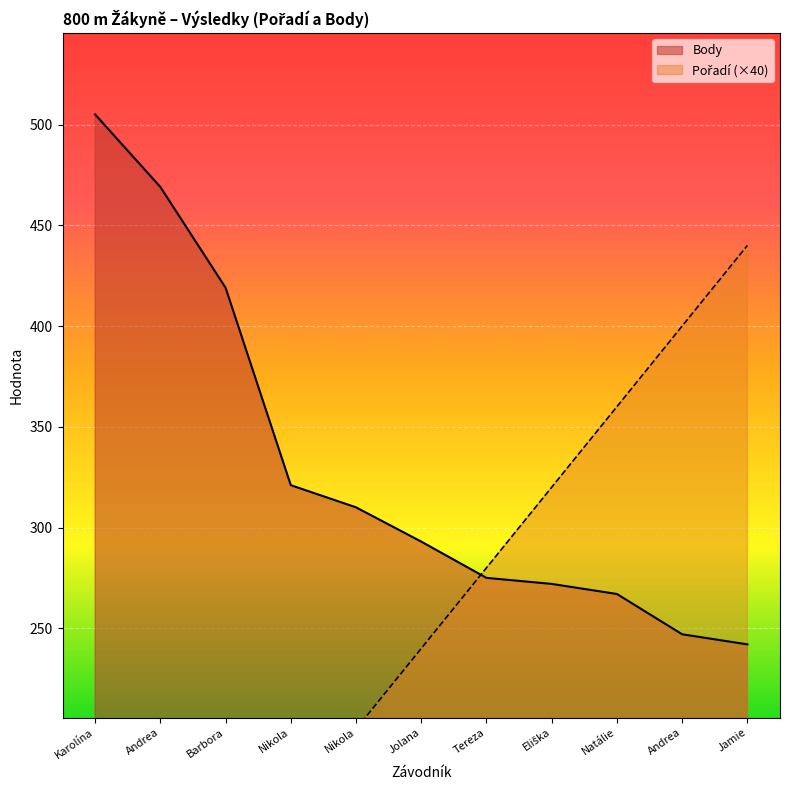

The value of Pořadí at Andrea is 642. True or false?

False